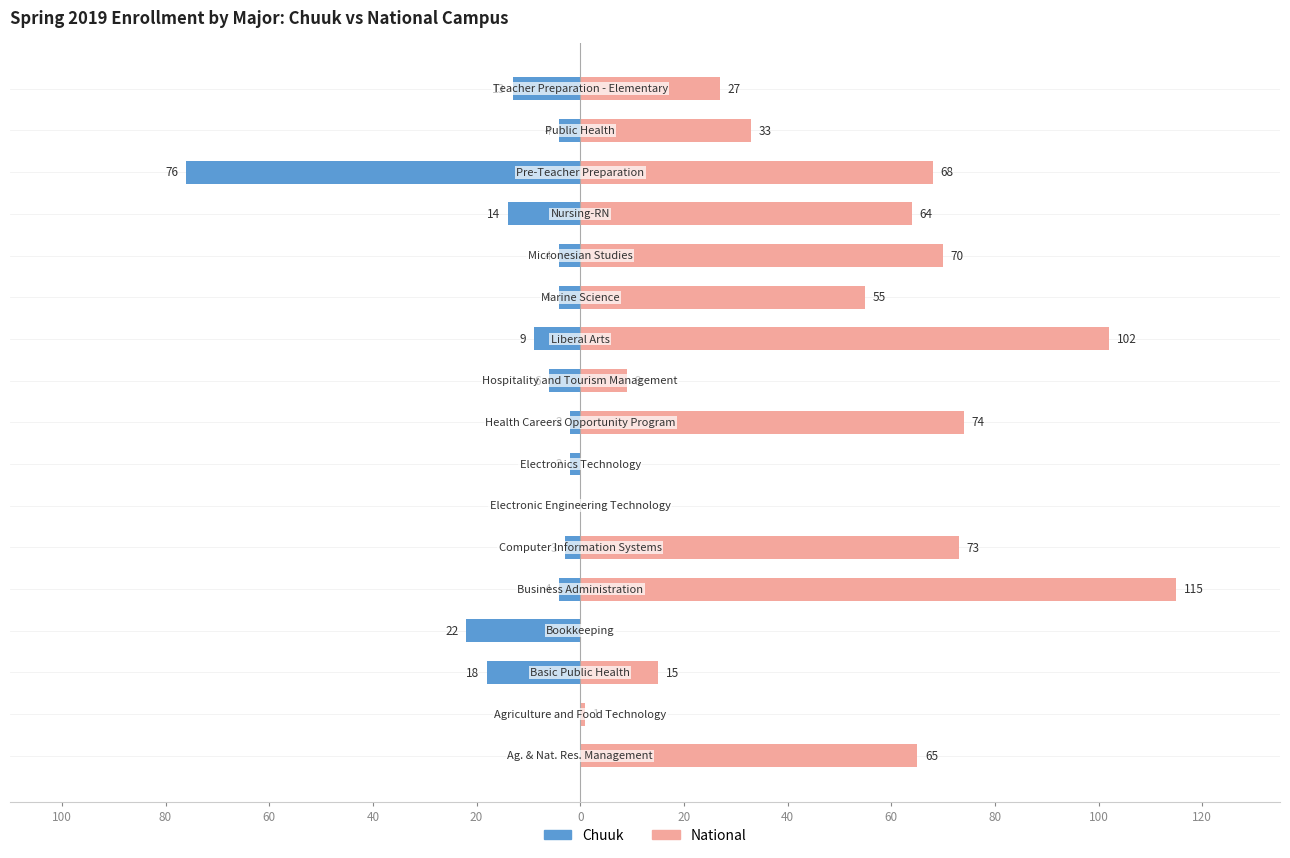

Rank the series by their maximum value, from highest to lowest.

National, Chuuk